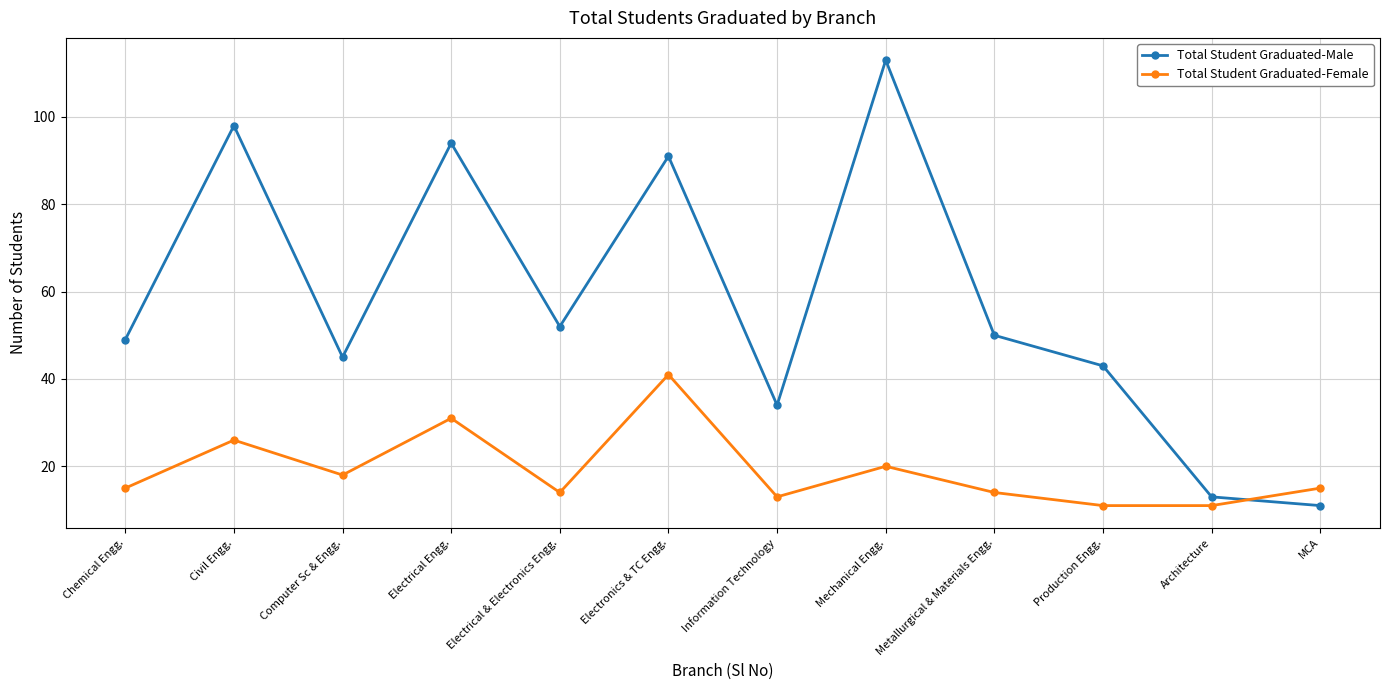

Reading left to right, extract all data points from this chart.

Total Student Graduated-Male: Chemical Engg.=49	Civil Engg.=98	Computer Sc & Engg.=45	Electrical Engg.=94	Electrical & Electronics Engg.=52	Electronics & TC Engg.=91	Information Technology=34	Mechanical Engg.=113	Metallurgical & Materials Engg.=50	Production Engg.=43	Architecture=13	MCA=11
Total Student Graduated-Female: Chemical Engg.=15	Civil Engg.=26	Computer Sc & Engg.=18	Electrical Engg.=31	Electrical & Electronics Engg.=14	Electronics & TC Engg.=41	Information Technology=13	Mechanical Engg.=20	Metallurgical & Materials Engg.=14	Production Engg.=11	Architecture=11	MCA=15